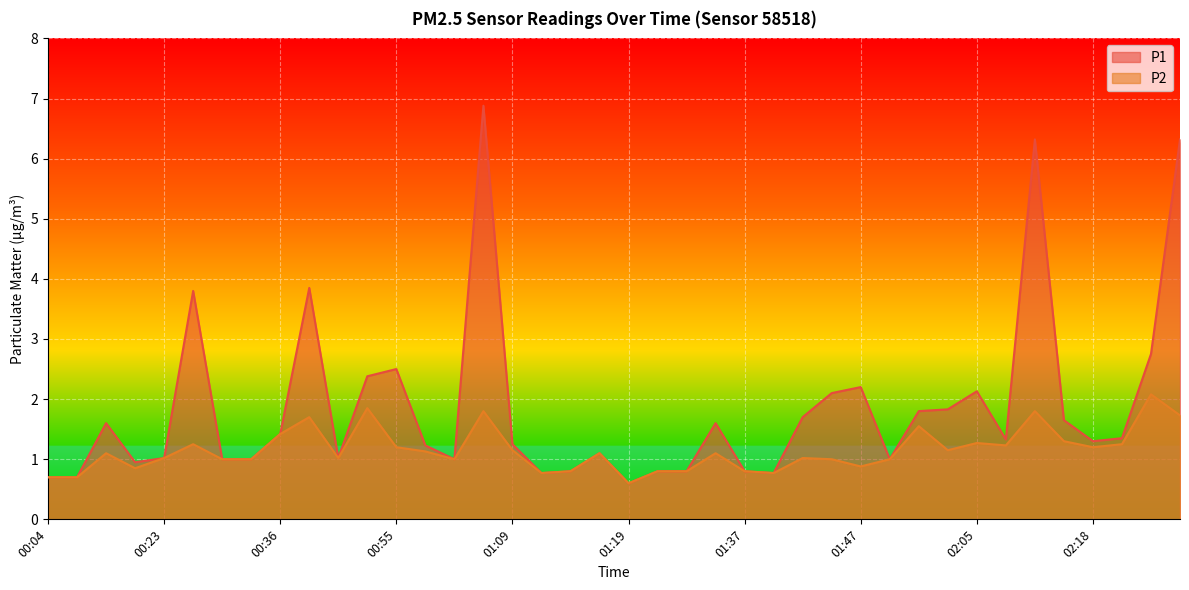

At which category does the chart reach its minimum across all series?

01:19